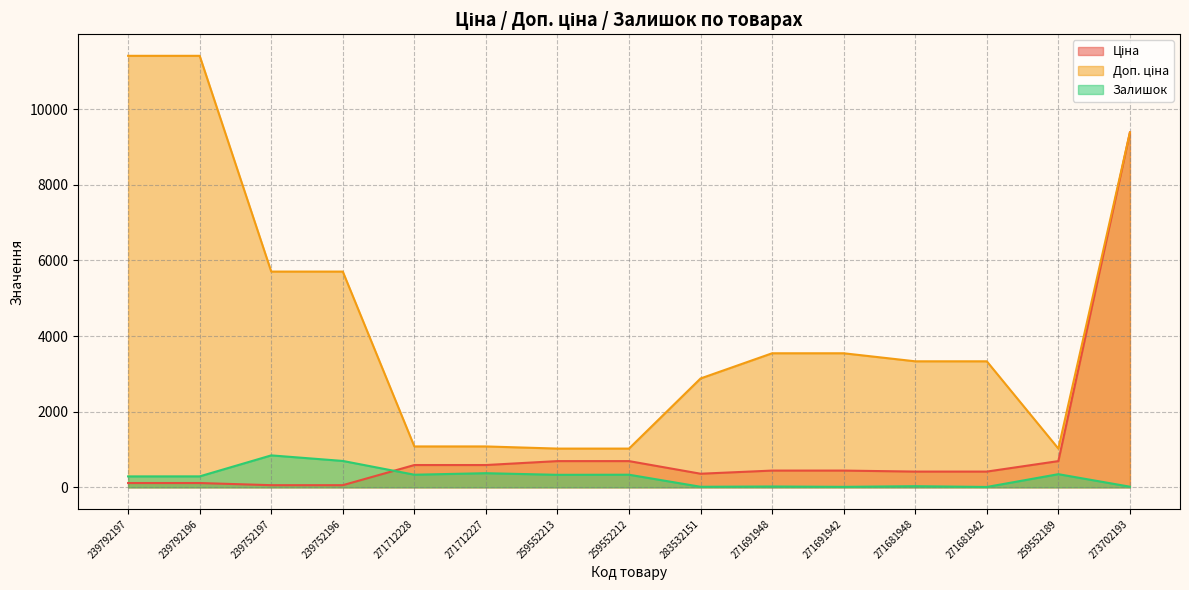

What is the label of the 14th point from the left?

259552189